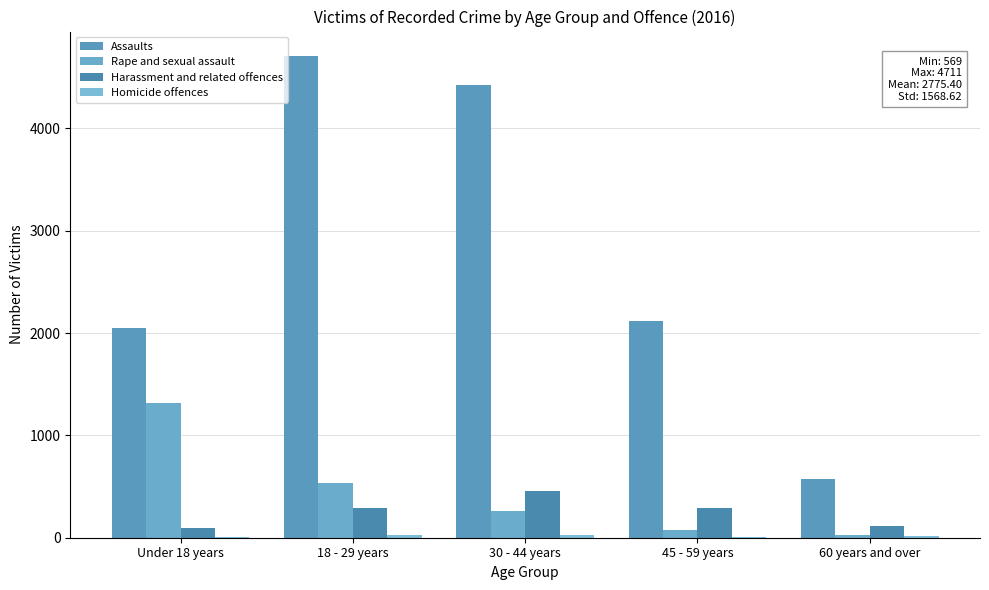

Reading right to left, transcribe all the data shown in this chart.

Assaults: 569	2119	4428	4711	2050
Rape and sexual assault: 30	72	265	539	1314
Harassment and related offences: 116	287	455	291	96
Homicide offences: 17	10	23	26	10